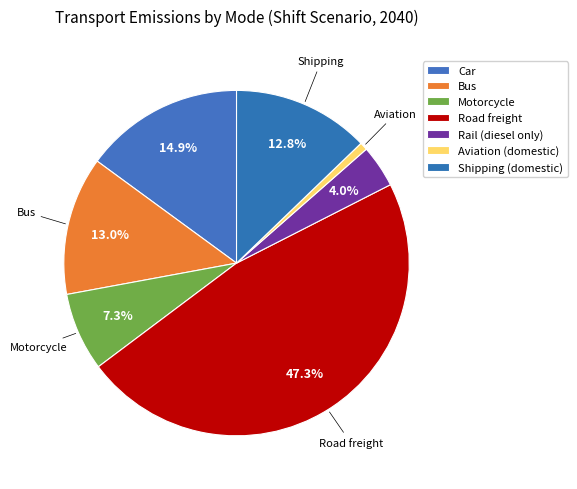

Rank the categories by value from highest to lowest.

Road freight, Car, Bus, Shipping (domestic), Motorcycle, Rail (diesel only), Aviation (domestic)